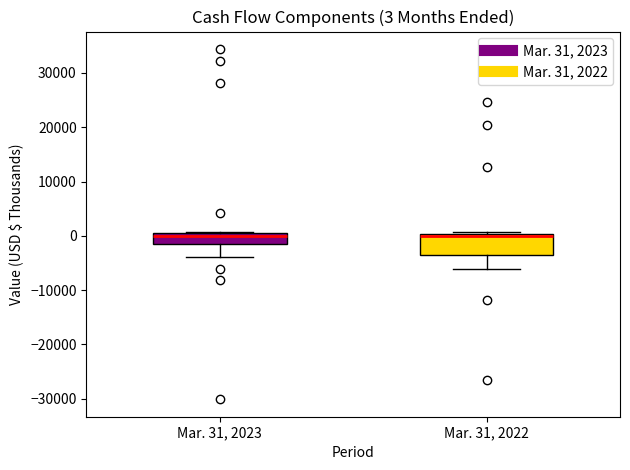

Which box is the tallest, from its lower edge to its upper edge?

Mar. 31, 2022